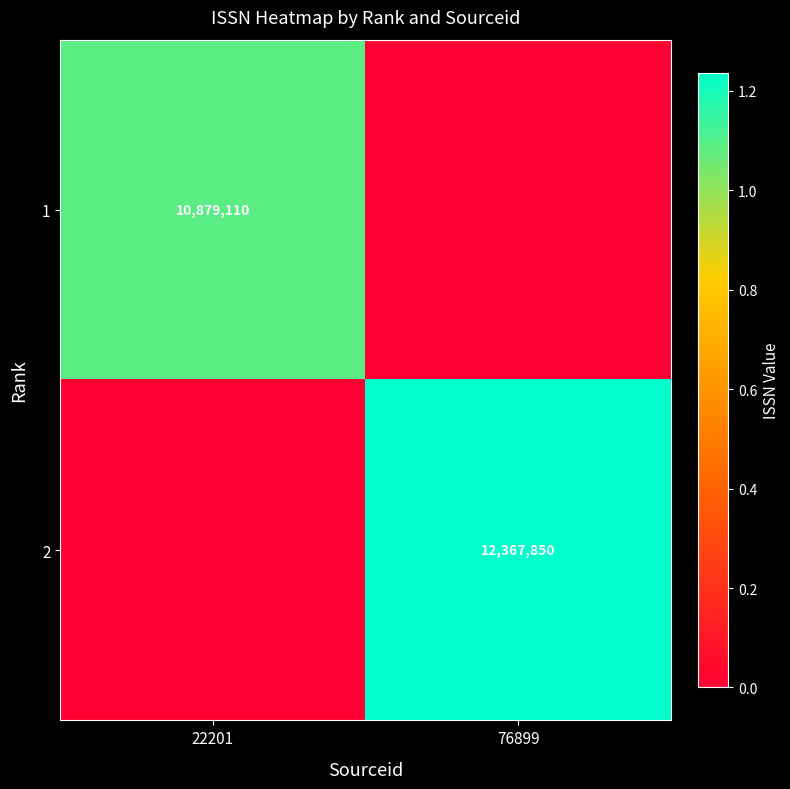

The 1 series shows 10879110 at 22201. True or false?

True